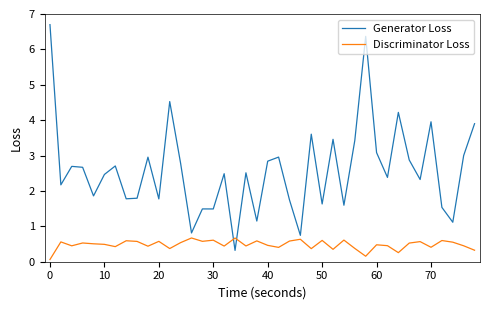

What is the difference between the maximum and minimum values in the Discriminator Loss series?

0.6